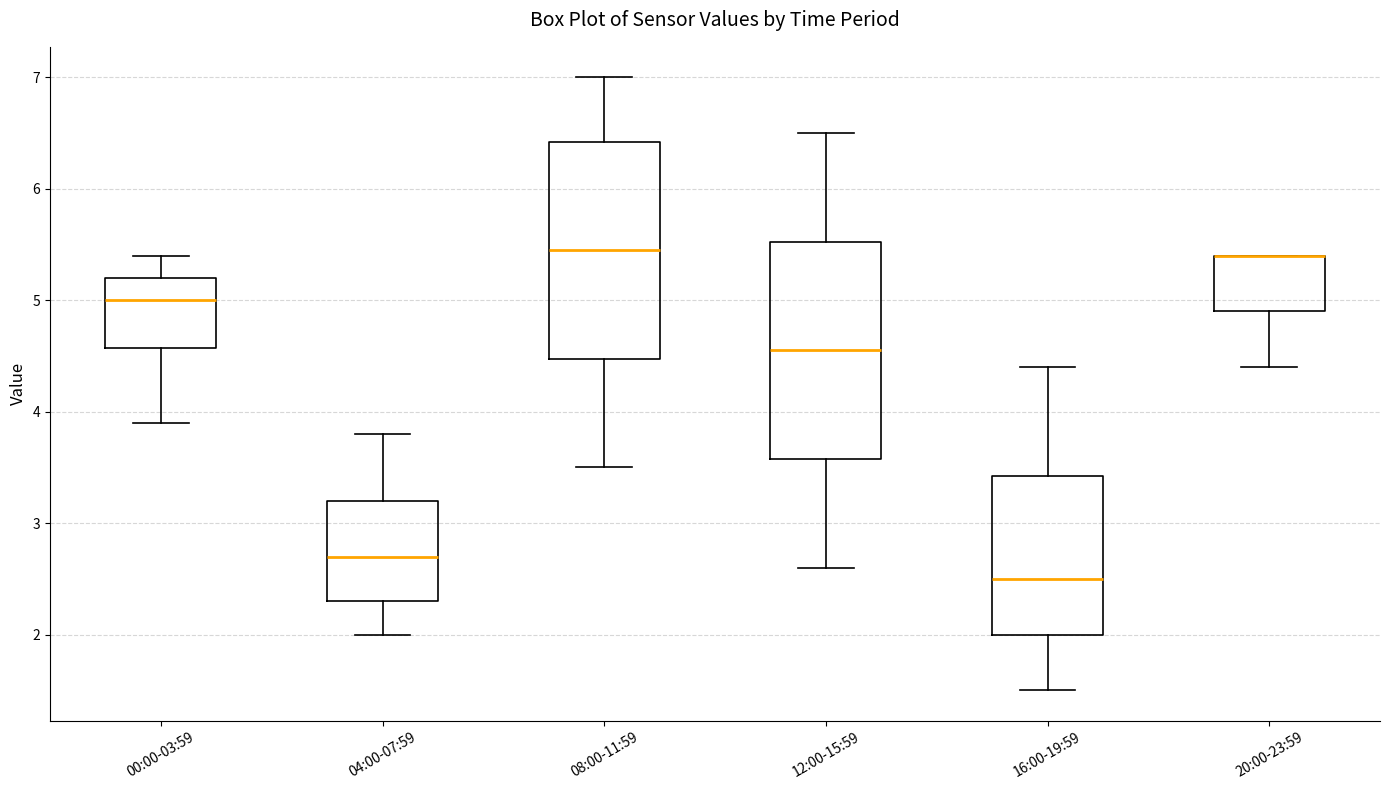

Reading left to right, read every box against the y-axis: the position of its median line, the range the box covers, and the ends of its whiskers. The values are not printed on the chart, so give them approximately, as read against the axis.

00:00-03:59: median 5.0, box 4.6 to 5.2, whiskers 3.9 to 5.4
04:00-07:59: median 2.7, box 2.3 to 3.2, whiskers 2.0 to 3.8
08:00-11:59: median 5.5, box 4.5 to 6.4, whiskers 3.5 to 7.0
12:00-15:59: median 4.6, box 3.6 to 5.5, whiskers 2.6 to 6.5
16:00-19:59: median 2.5, box 2.0 to 3.4, whiskers 1.5 to 4.4
20:00-23:59: median 5.4 (drawn on the box's upper edge), box 4.9 to 5.4, whiskers 4.4 to 5.4